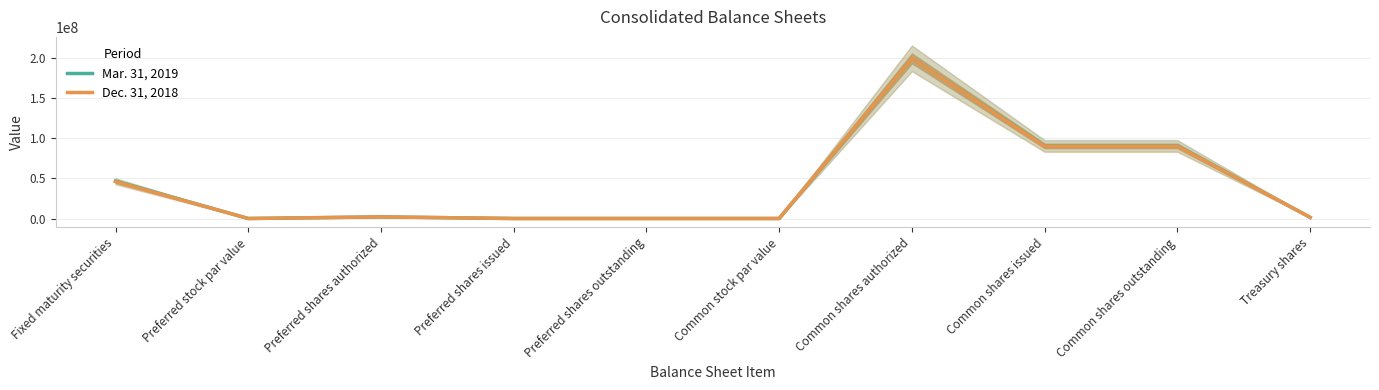

What is the label of the 4th point from the right?

Common shares authorized